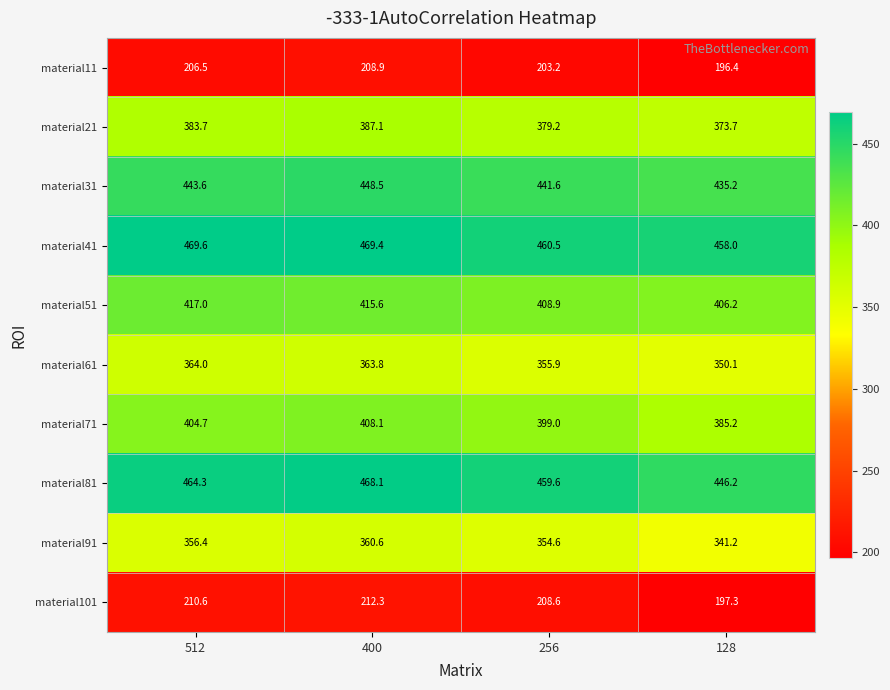

Between 256 and 128, which series saw the biggest shift?

material71